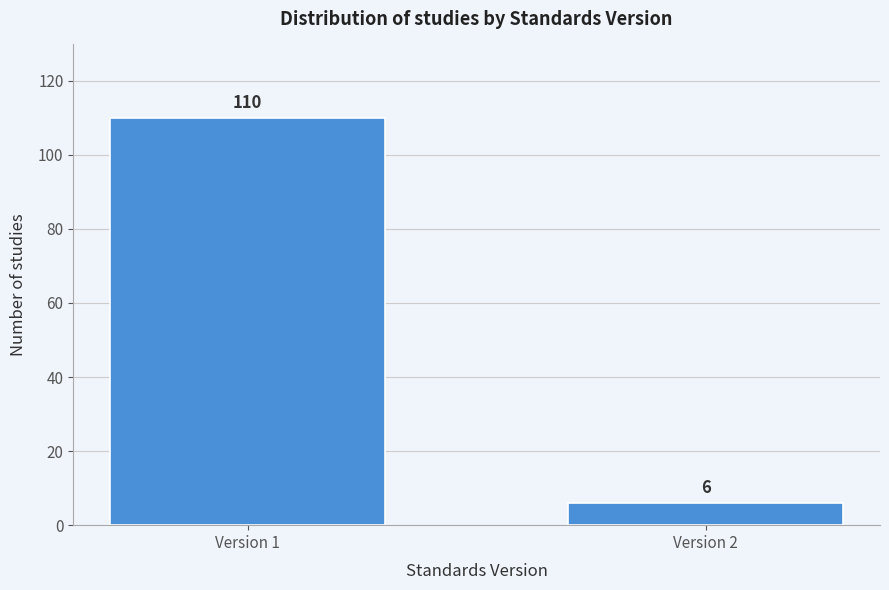

Reading left to right, list all the values displayed in this chart.

Version 1=110	Version 2=6